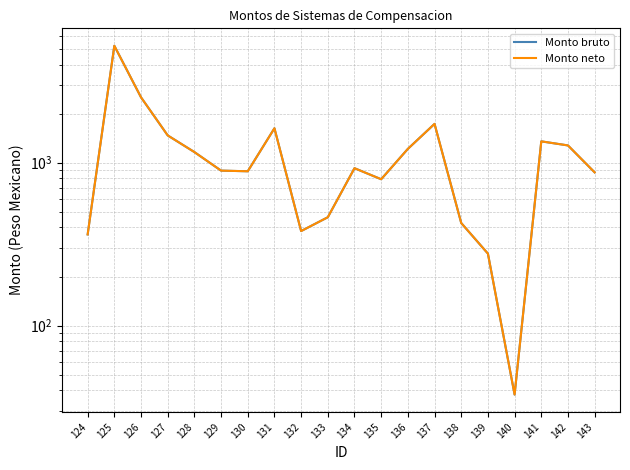

How many lines are shown in the chart?

2